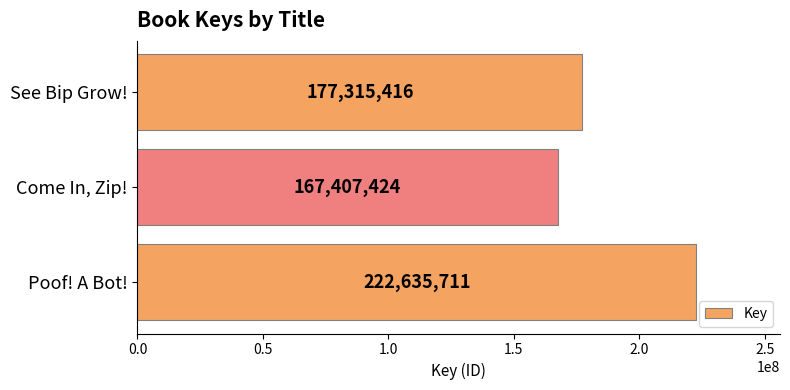

What is the smallest value displayed?

167407424